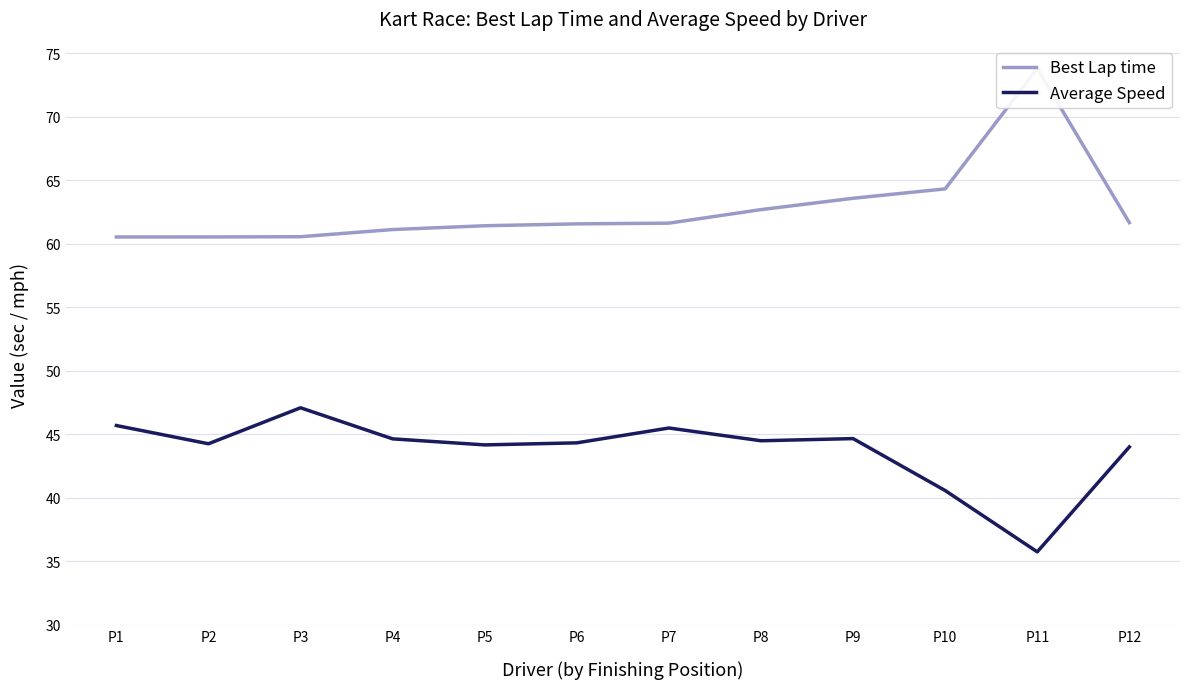

True or false: Average Speed and Best Lap time cross at least once.

False